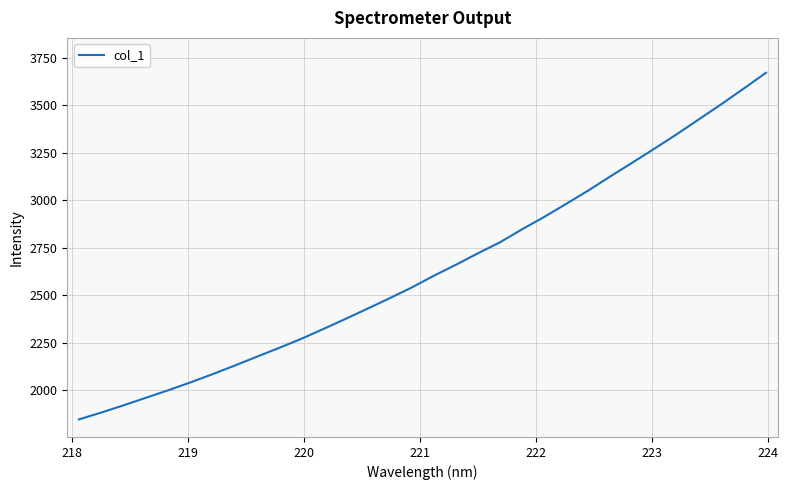

What is the maximum value shown in the chart?

3670.8